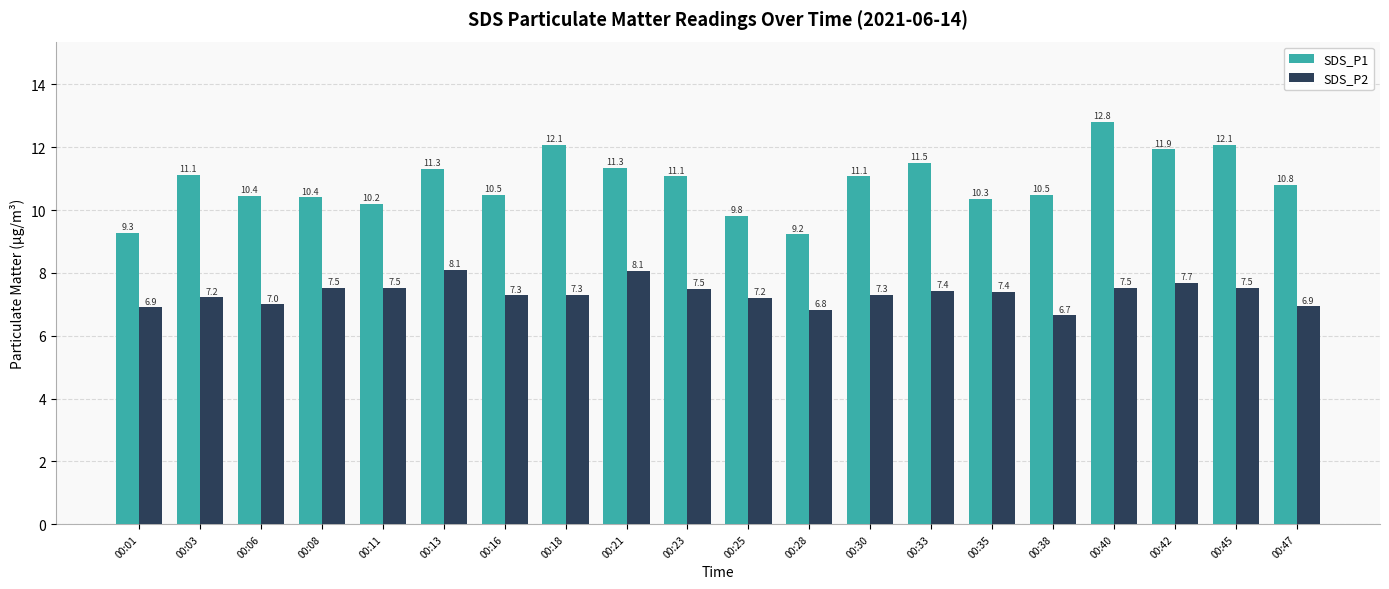

What are all the series names shown in the legend?

SDS_P1, SDS_P2